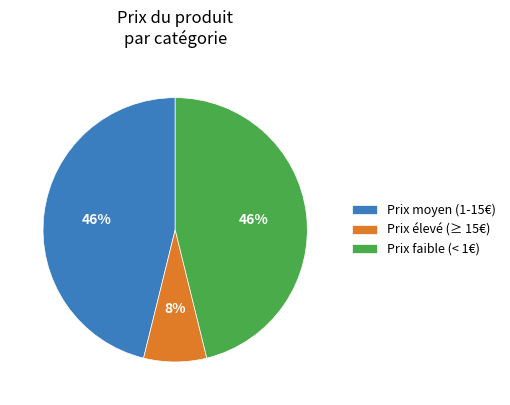

Which has a higher value, Prix moyen (1-15€) or Prix élevé (≥ 15€)?

Prix moyen (1-15€)